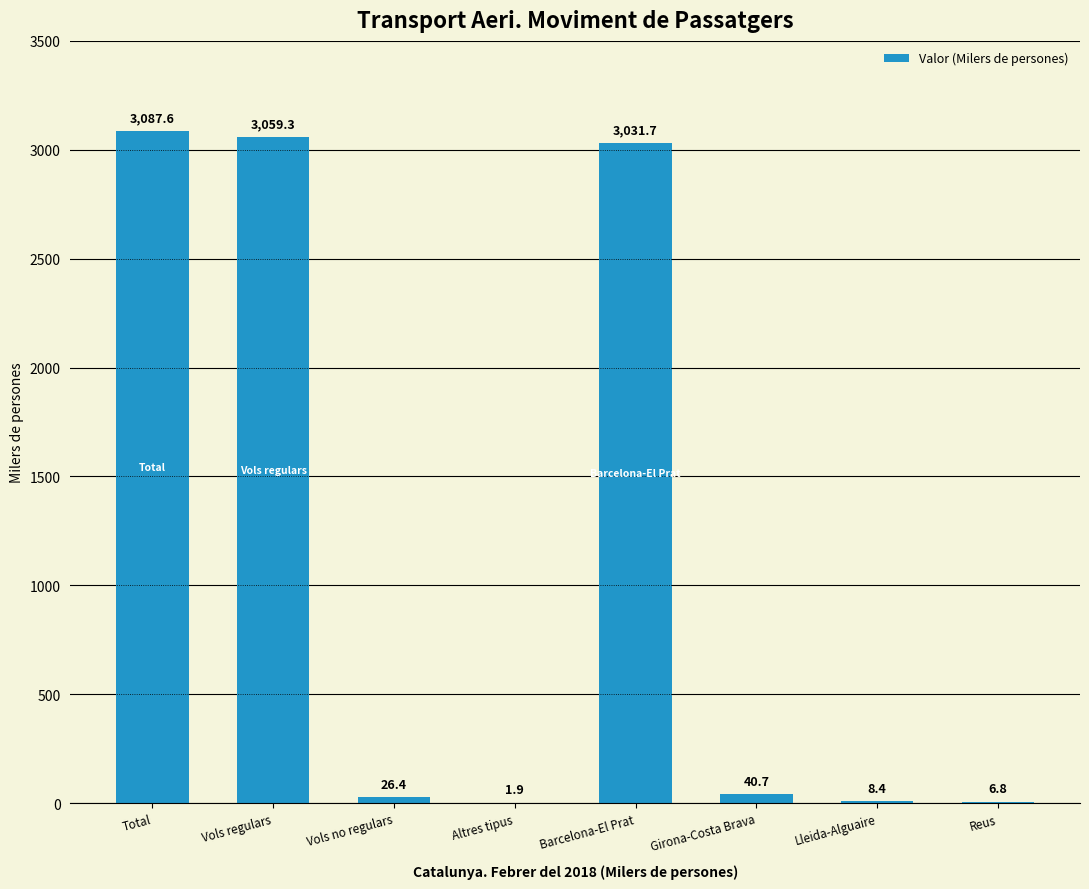

What is the sum of the values at Girona-Costa Brava and Barcelona-El Prat?

3072.4